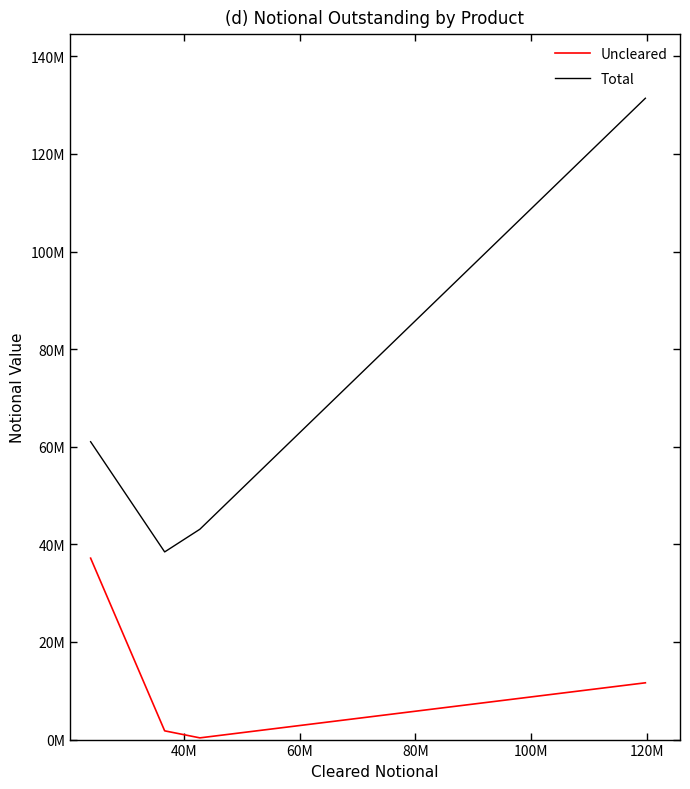

The Total series shows 40907115 at 20M. True or false?

False